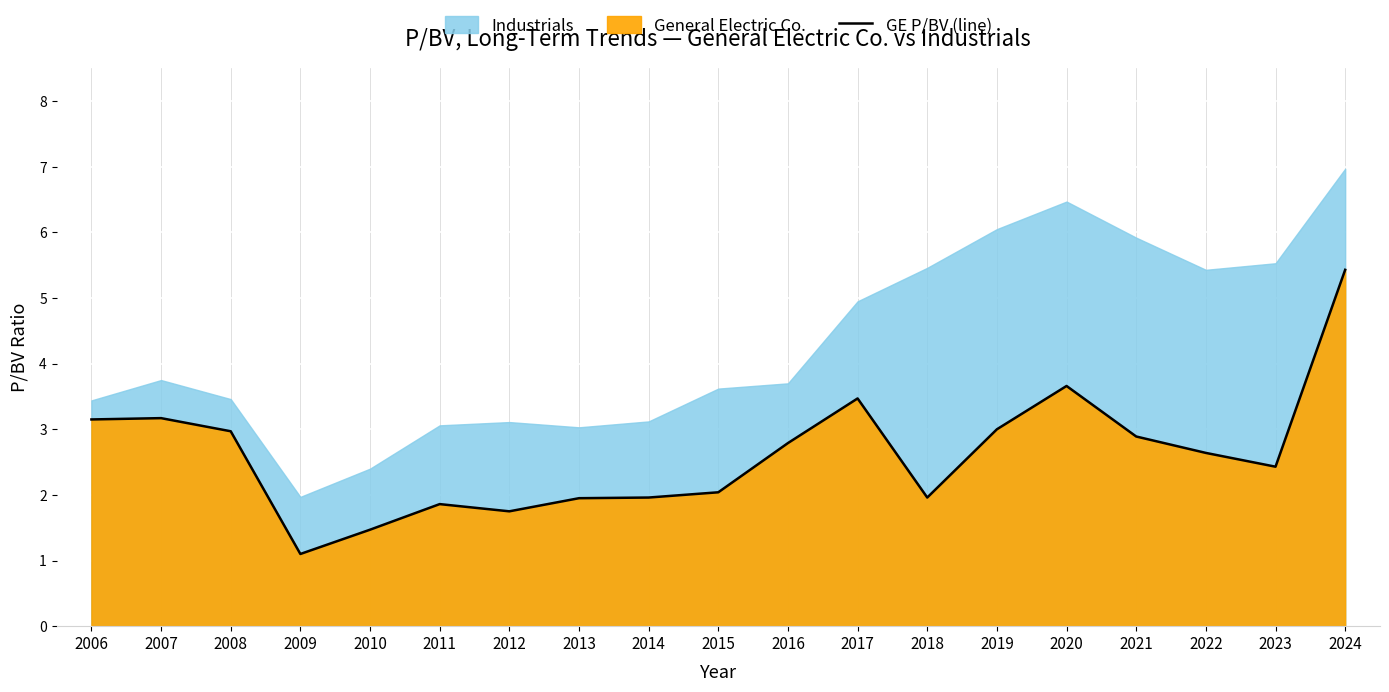

Rank the categories by value from lowest to highest.

2009, 2010, 2012, 2011, 2013, 2014, 2018, 2015, 2023, 2022, 2016, 2021, 2008, 2019, 2006, 2007, 2017, 2020, 2024